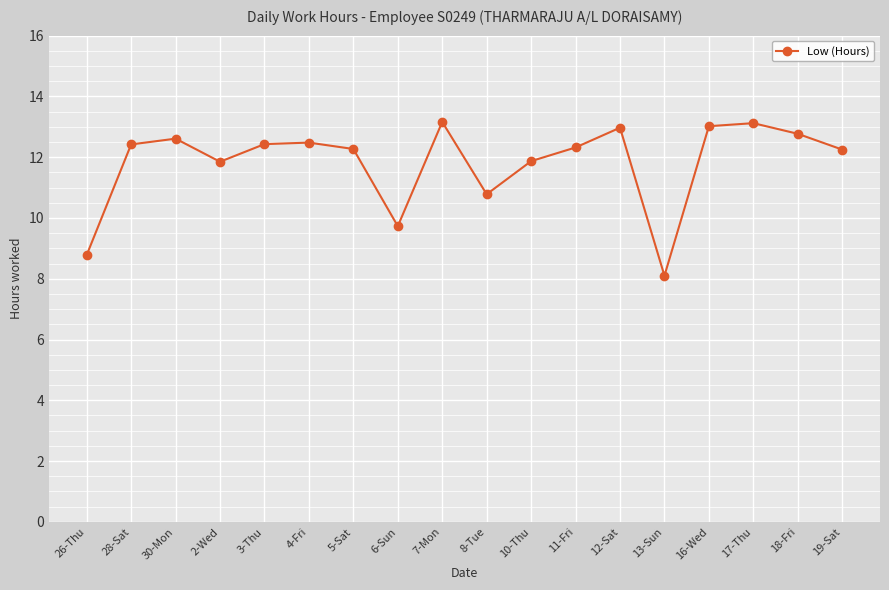

What is the label of the 18th point from the left?

19-Sat